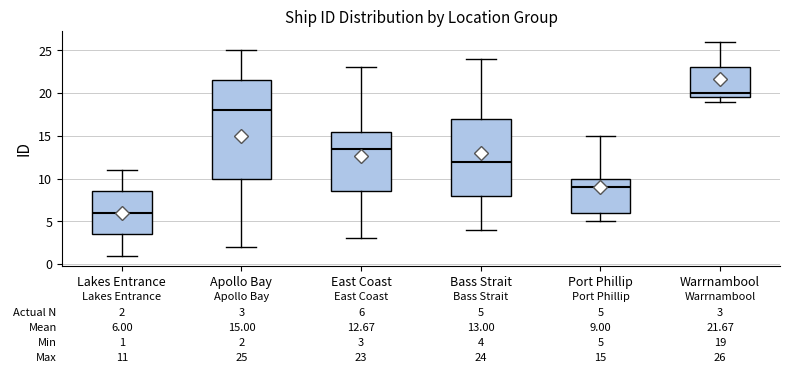

Which box's median line is the lowest?

Lakes Entrance